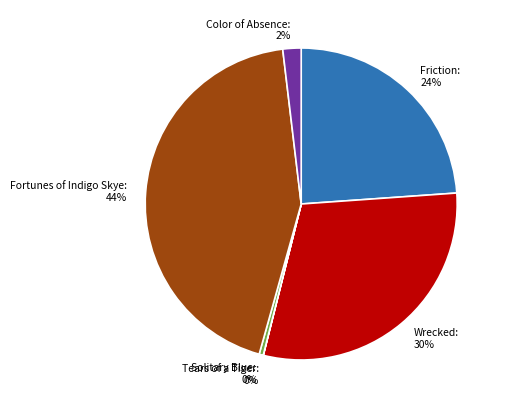

Is it true that Fortunes of Indigo Skye is 44% of the pie?

True